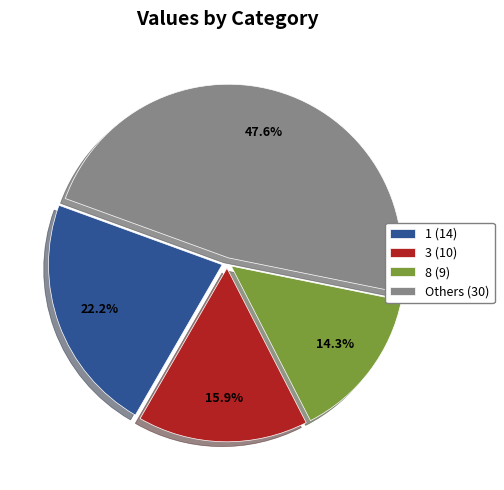

Does any single category account for the majority?

No